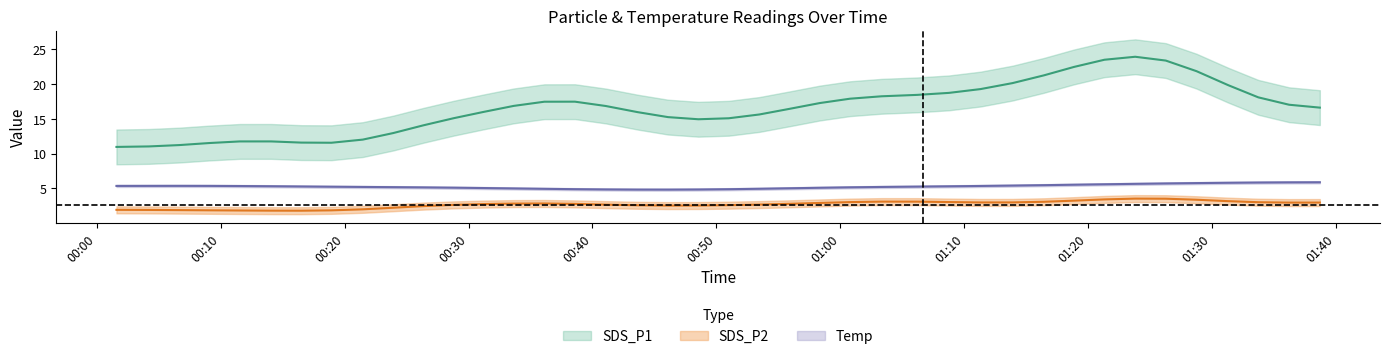

Is this an area chart (filled region under the line)?

No